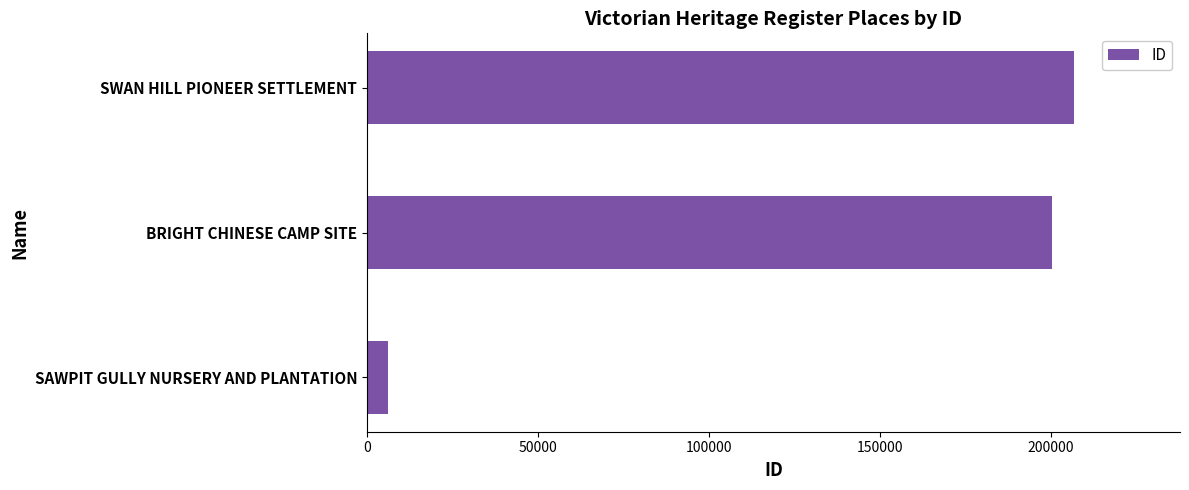

Rank the categories by value from highest to lowest.

SWAN HILL PIONEER SETTLEMENT, BRIGHT CHINESE CAMP SITE, SAWPIT GULLY NURSERY AND PLANTATION